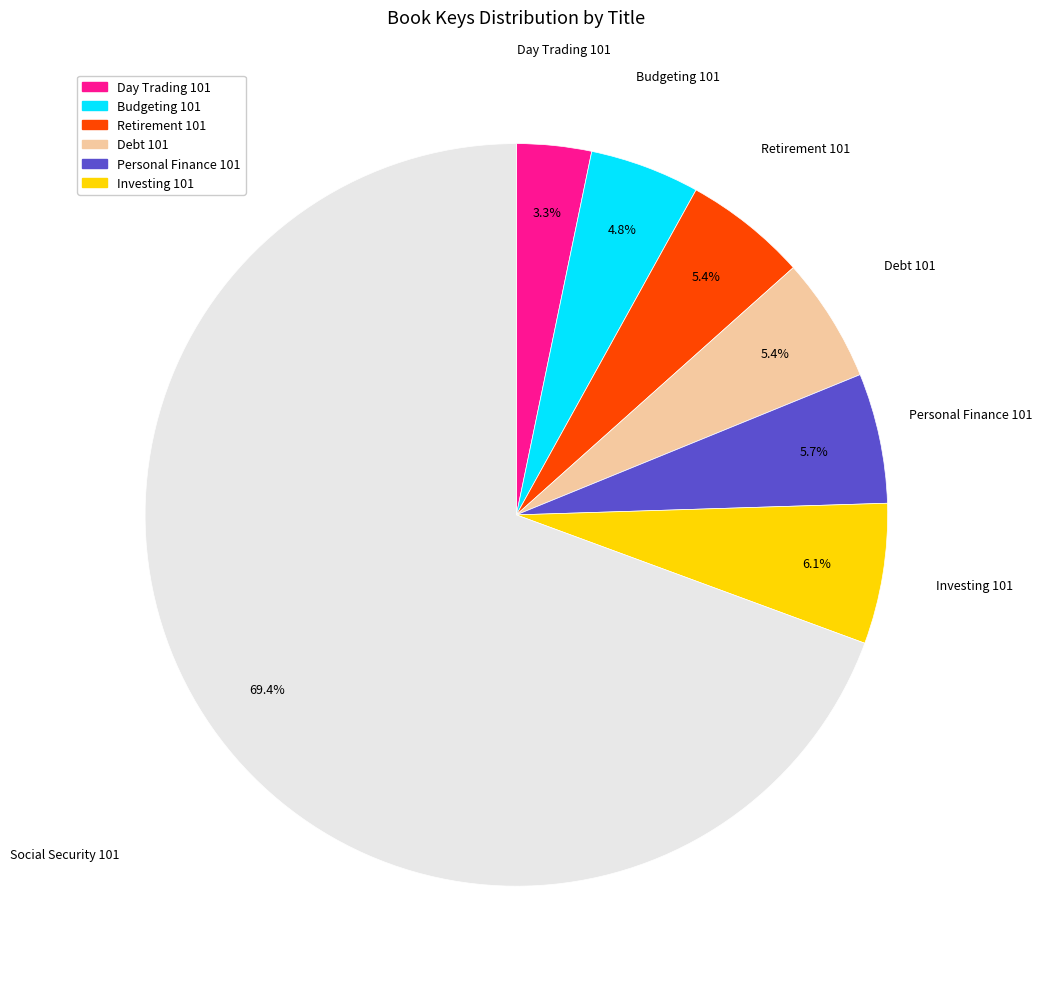

What is the largest slice in the pie chart?

Social Security 101